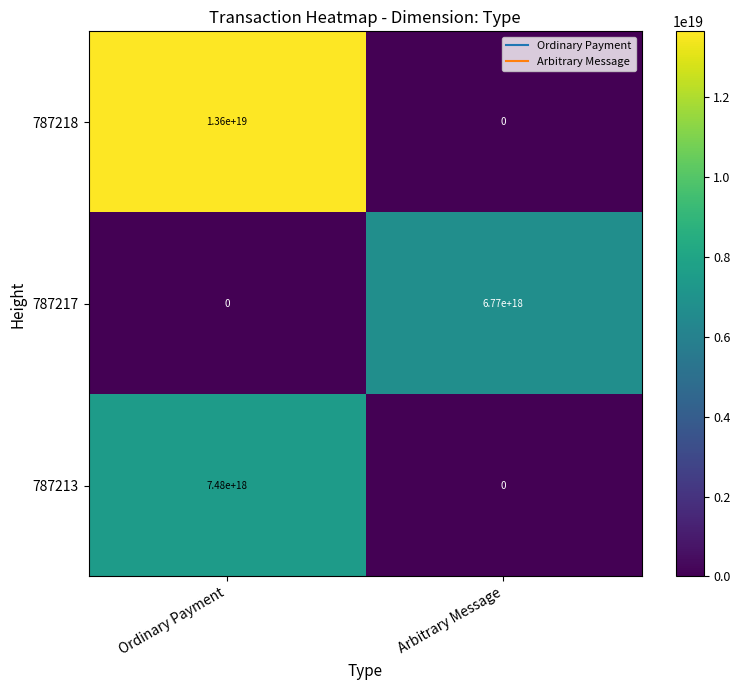

Where is 787213 nearest to the value 3740000000000000000?

Ordinary Payment